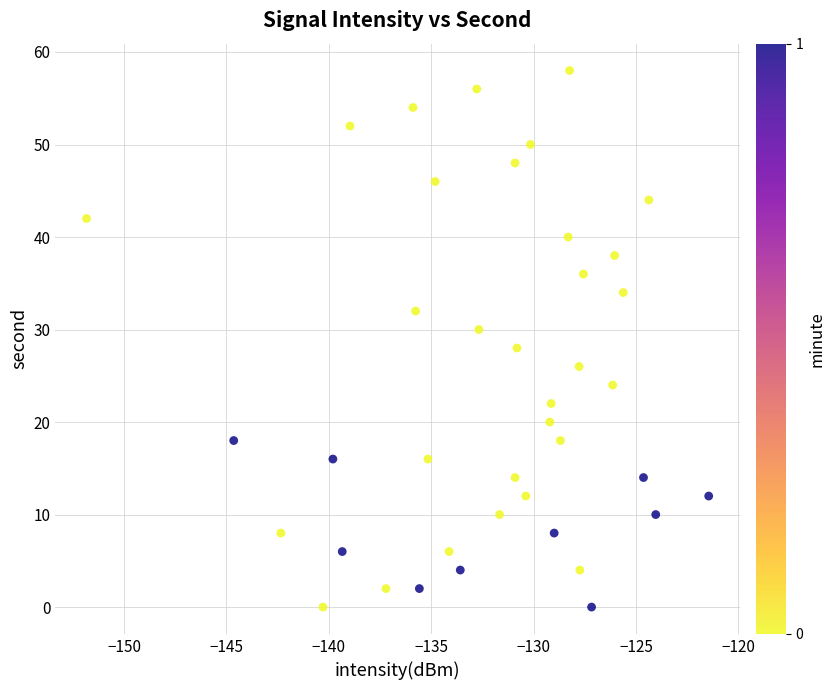

What is the range of Y values (max minus min)?

58